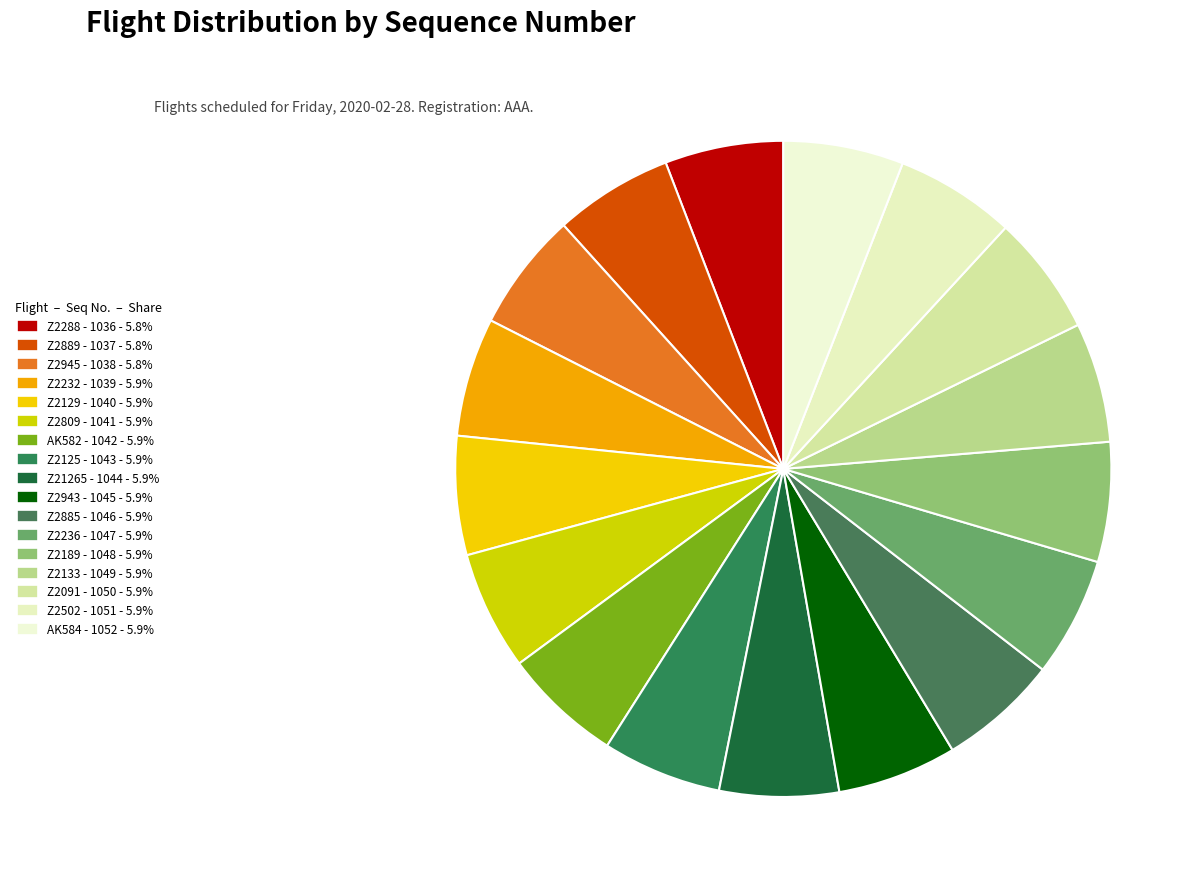

Which has a higher value, Z2945 or Z2125?

Z2125